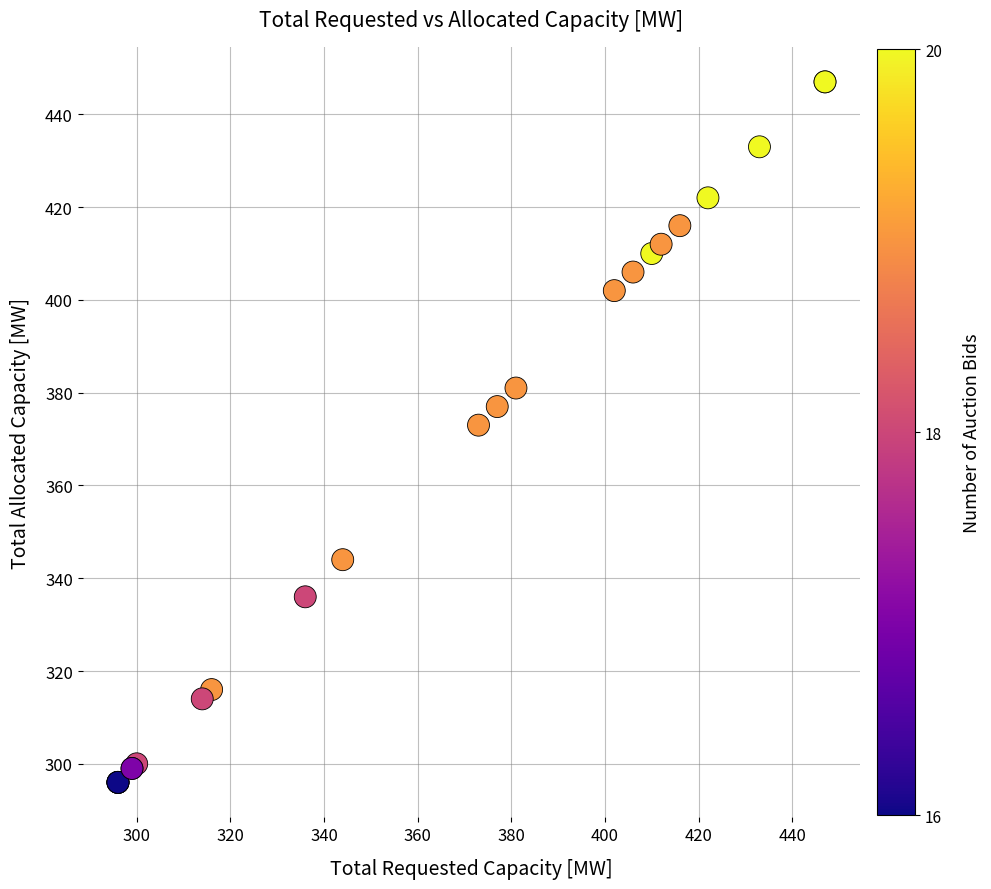

What Y value in the scatter plot is closest to 371?

373